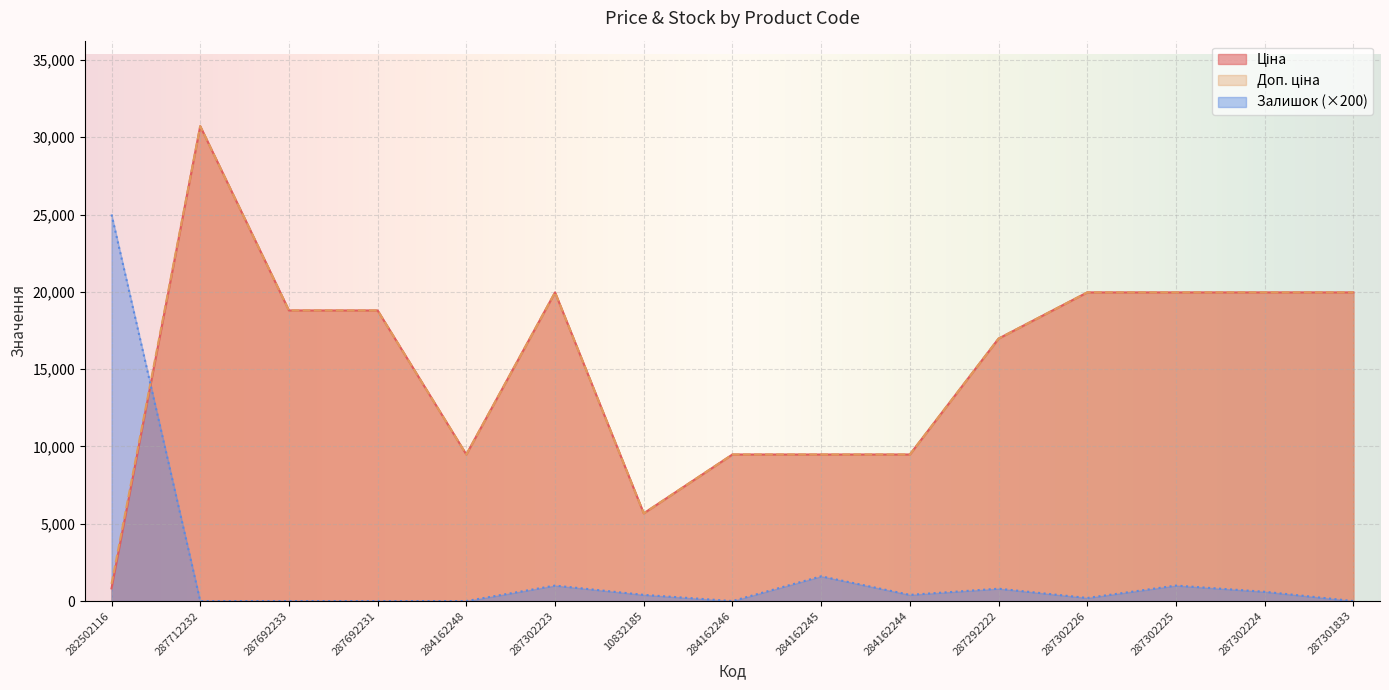

What is the difference between the Залишок values at 284162248 and 10832185?

400.0